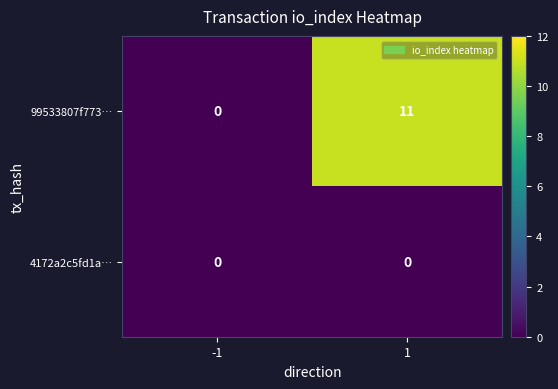

Reading right to left, extract all data points from this chart.

99533807f773…: 11	0
4172a2c5fd1a…: 0	0